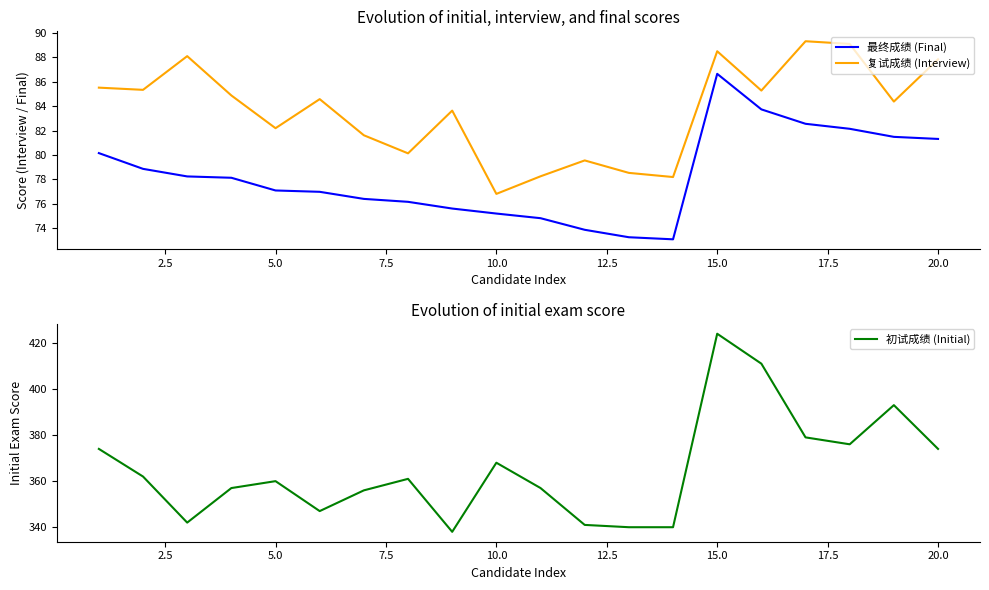

What is the lowest value of the 初试成绩 (Initial) series?

338